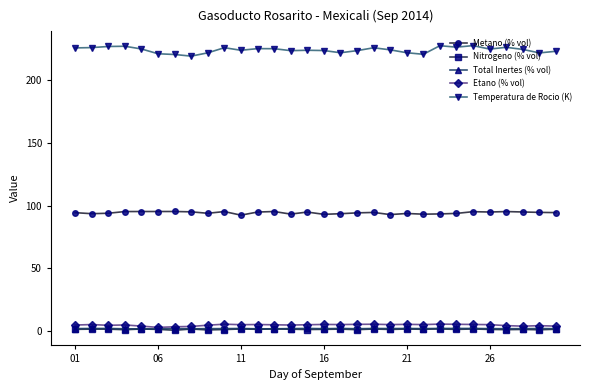

What is the minimum value for Metano (% vol)?

92.4